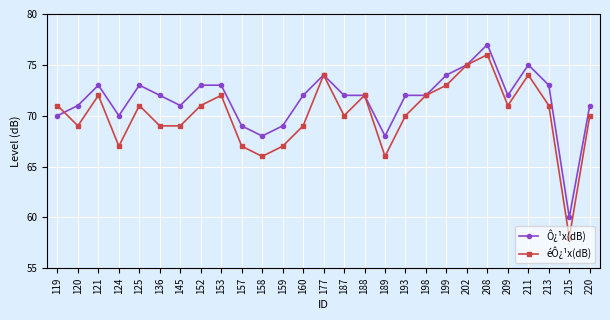

True or false: Ô¿¹x(dB) has a value of 73 at 213.

True